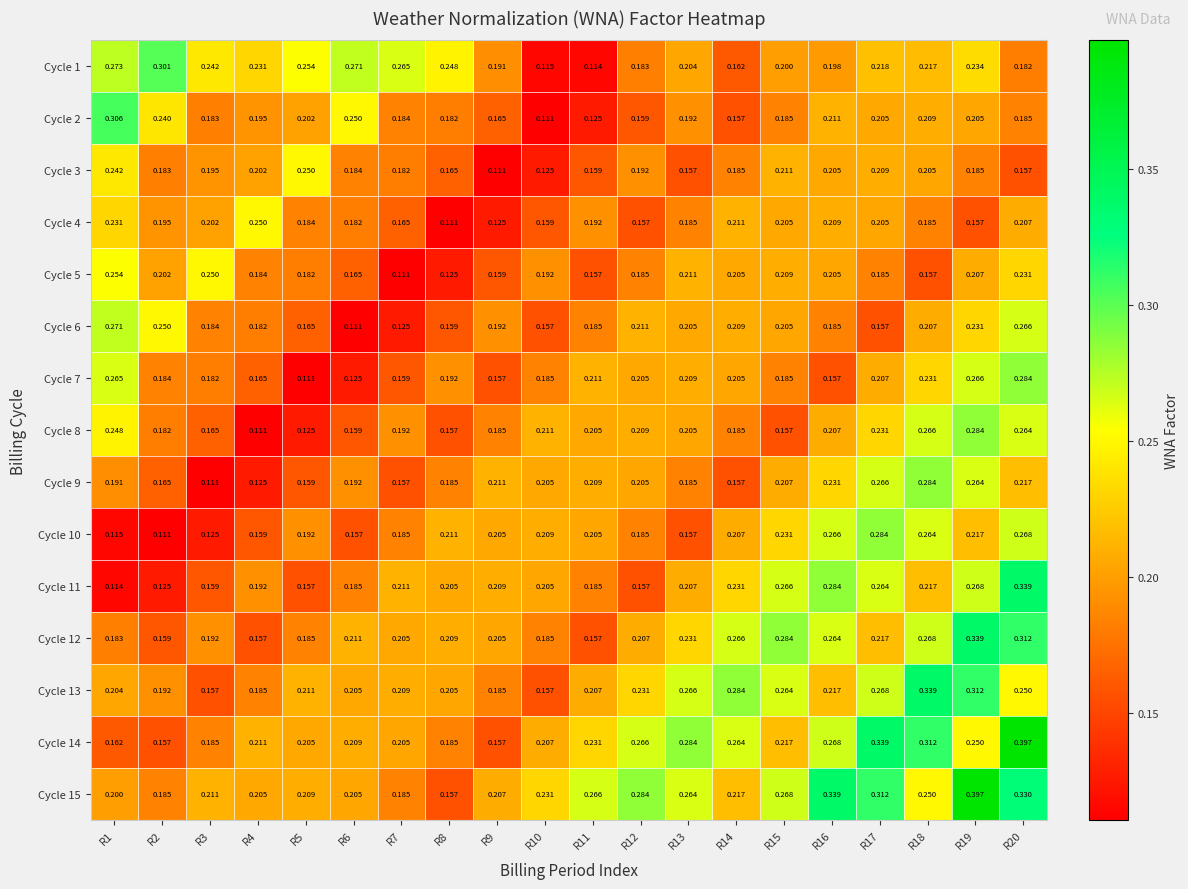

Is the value of Cycle 13 at R18 greater than the value of Cycle 8 at R15?

Yes